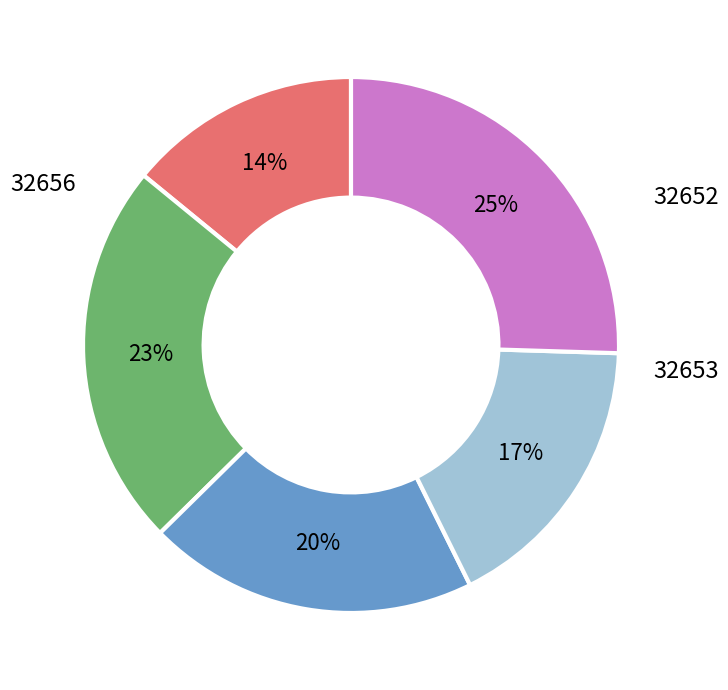

To the nearest percent, what is the difference between the largest and smallest slice percentages?

11%